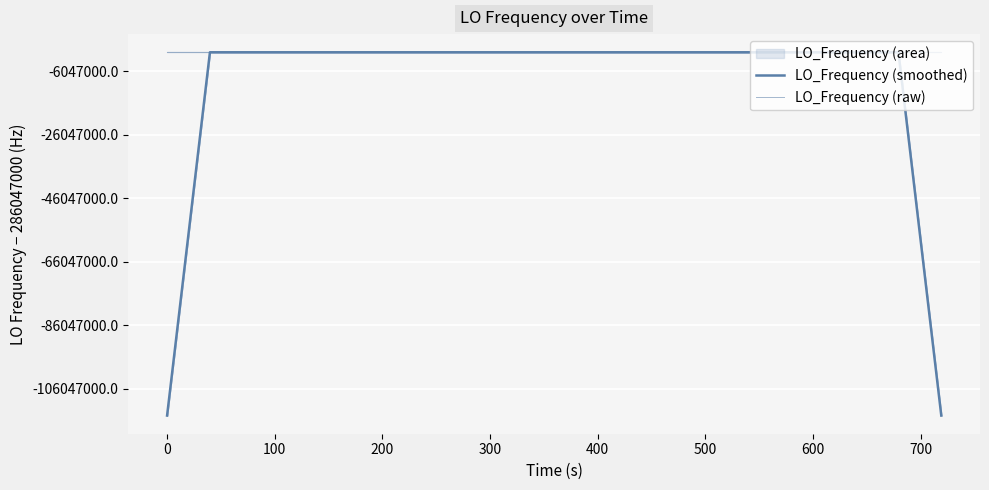

What is the difference between the second highest and second lowest values in the LO_Frequency (smoothed) series?

114418802.6